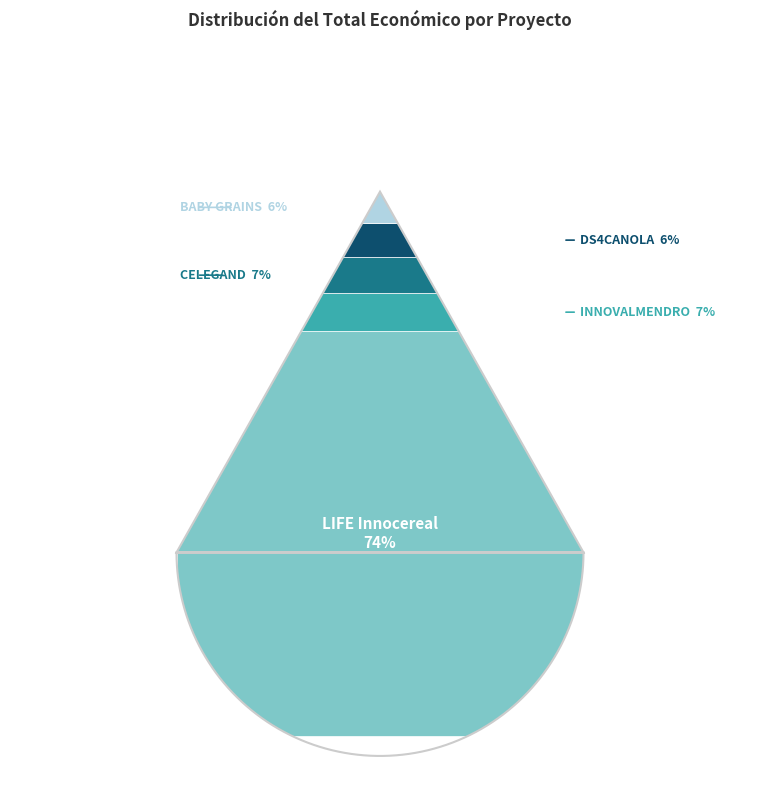

How many slices are in this pie chart?

5